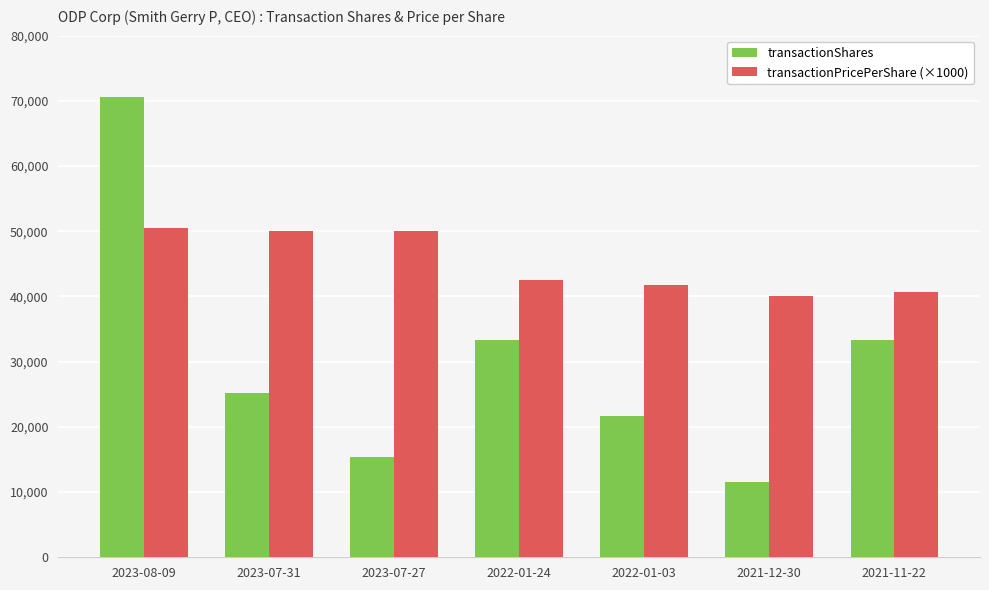

Which series has the largest range (max minus min)?

transactionShares